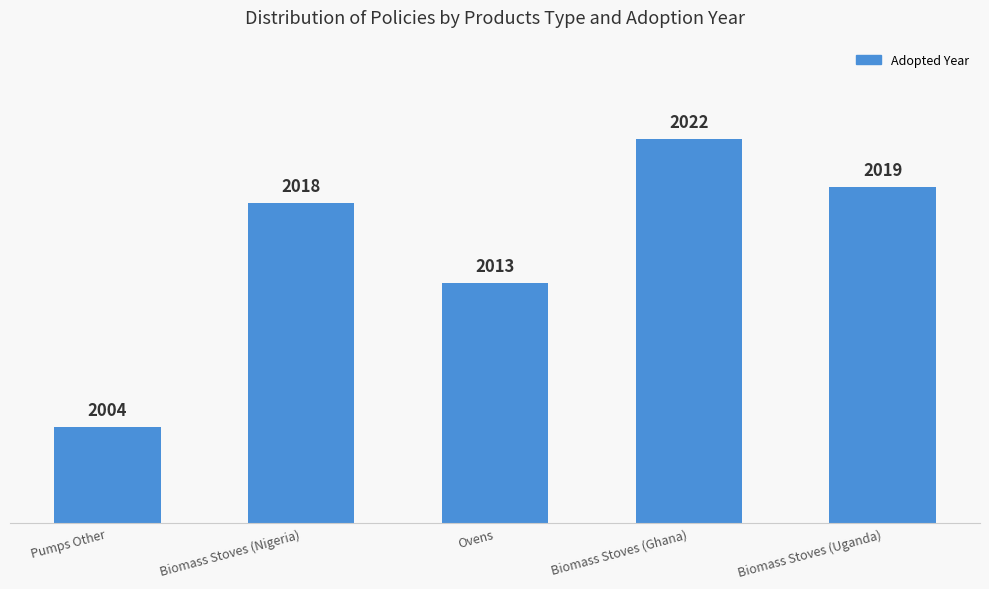

How many bars are there in total?

5